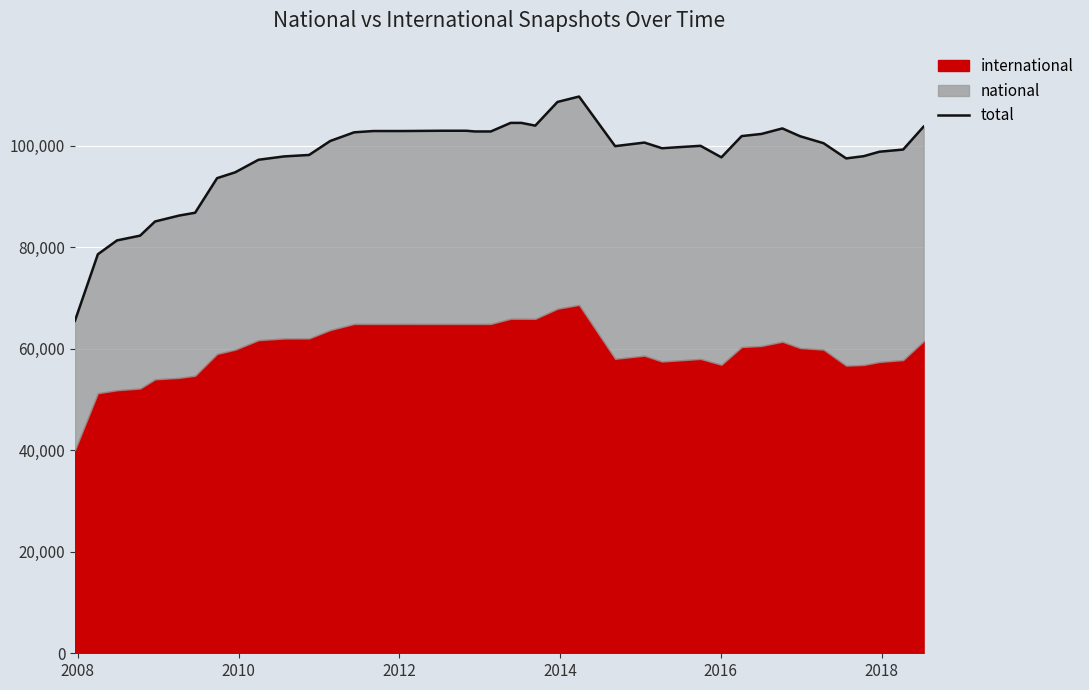

Count the number of categories in the chart.

40